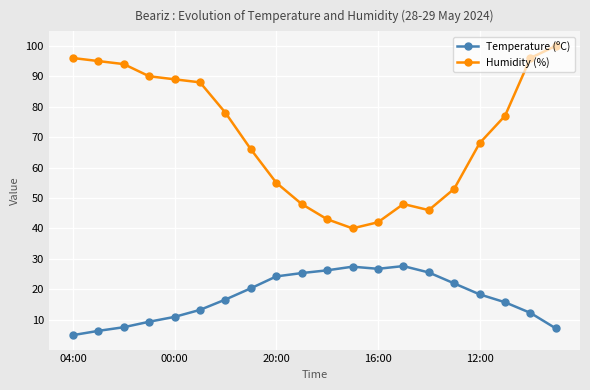

What are all the series names shown in the legend?

Temperature (ºC), Humidity (%)